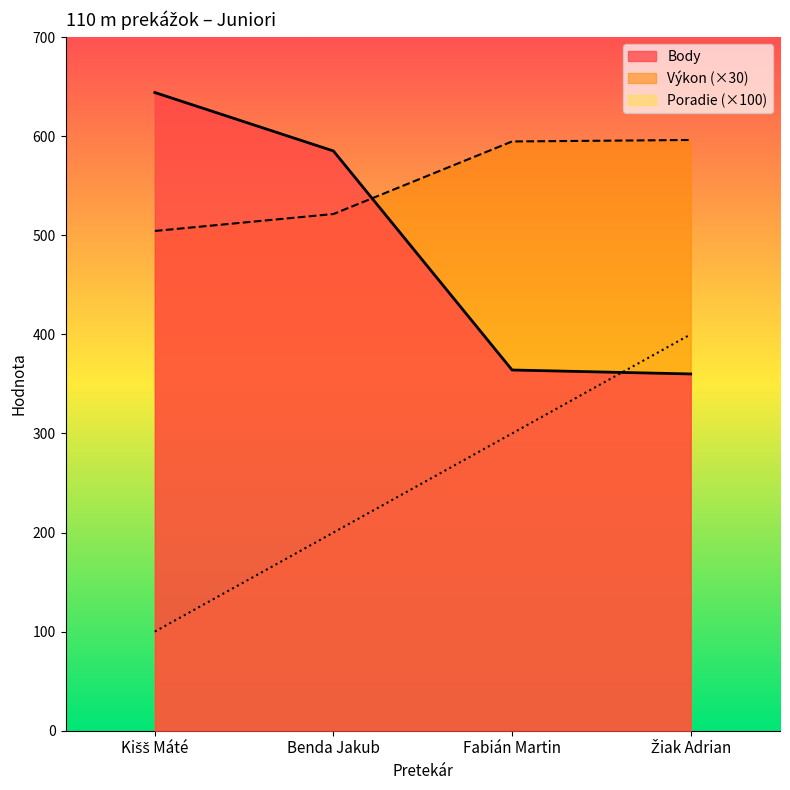

At Fabián Martin, list the series in order from smallest to largest.

Poradie (×100), Body, Výkon (×30)